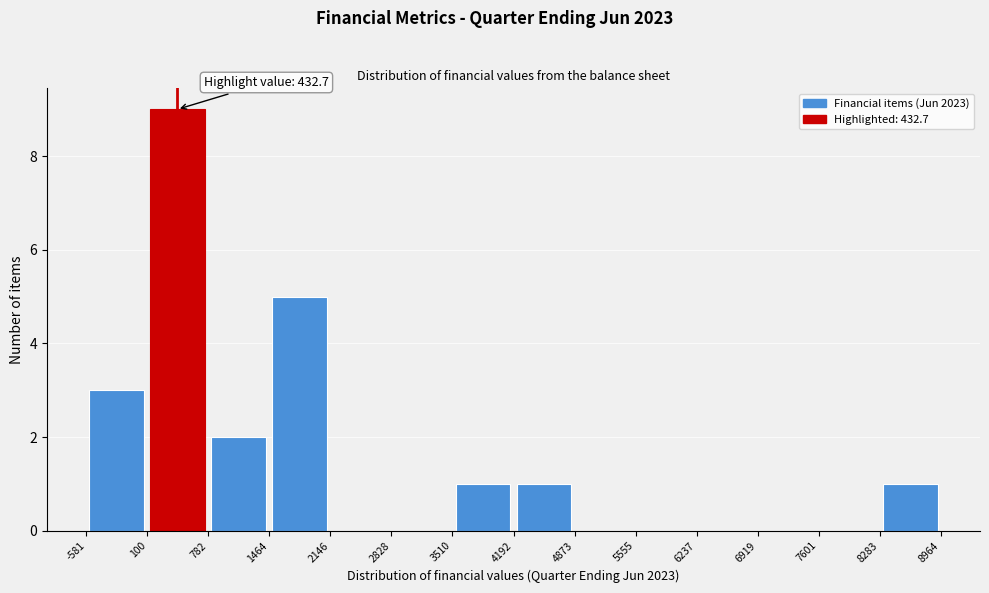

Which range on the x-axis has the tallest bar?

100 to 782